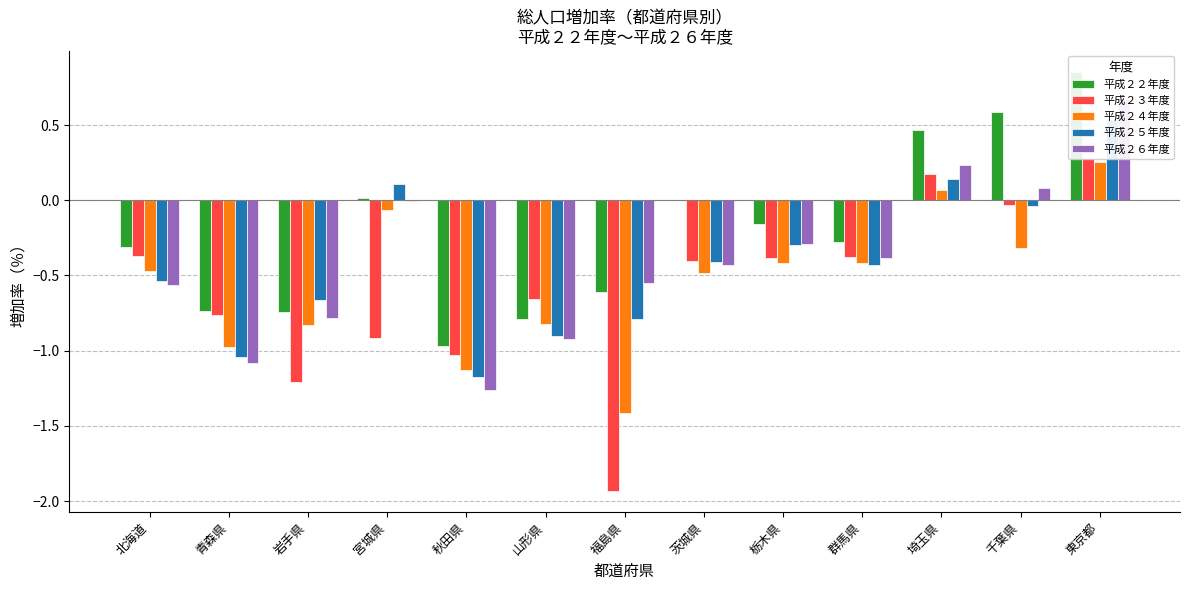

At how many categories does at least one series exceed 0?

5